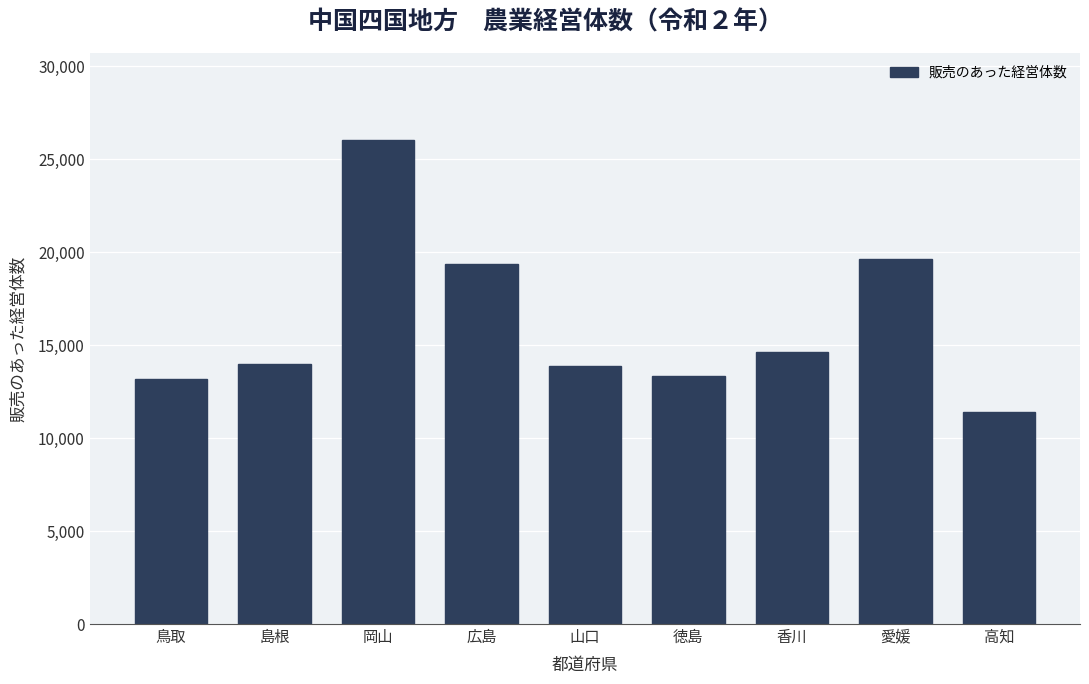

What is the average value?

16157